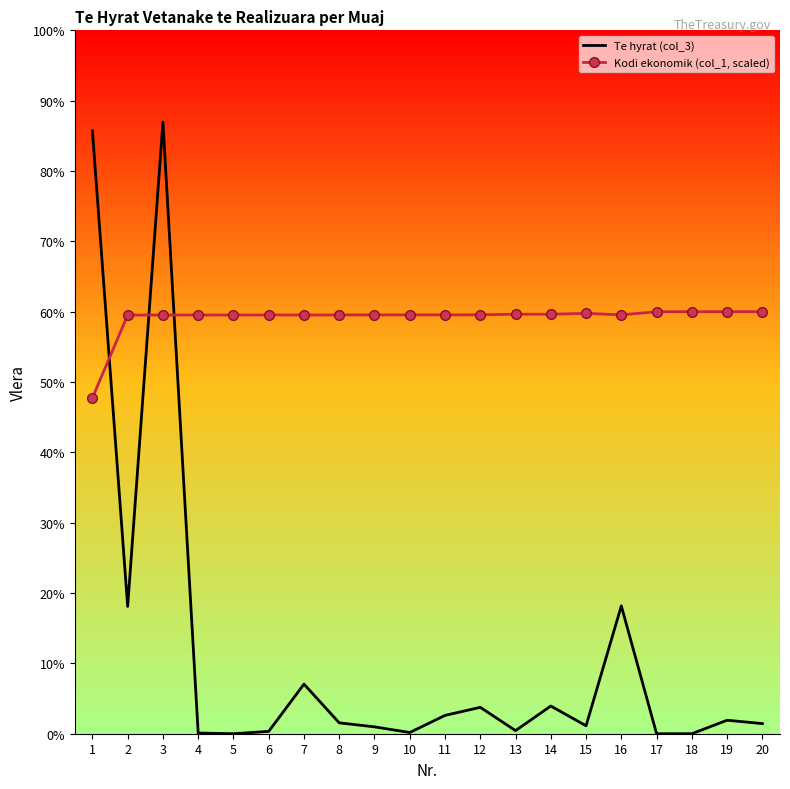

What is the spread (max minus min) of values at 6?

67378.6